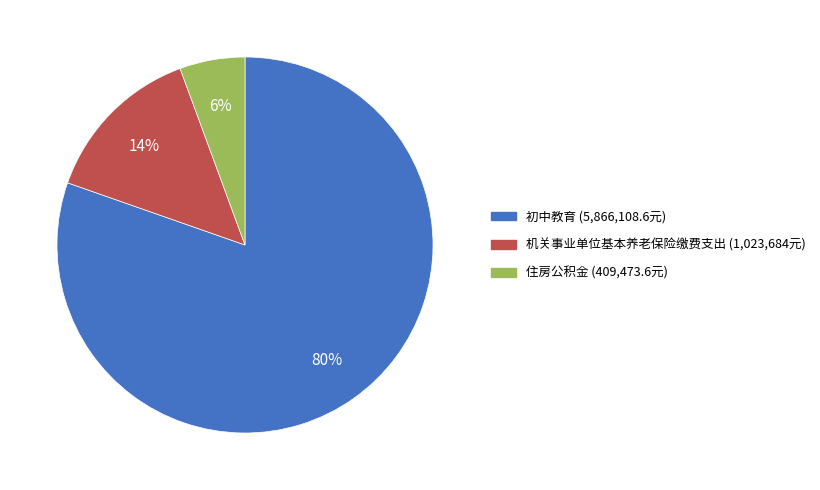

Approximately how many times larger is the value at 机关事业单位基本养老保险缴费支出 compared to 初中教育?

0.2